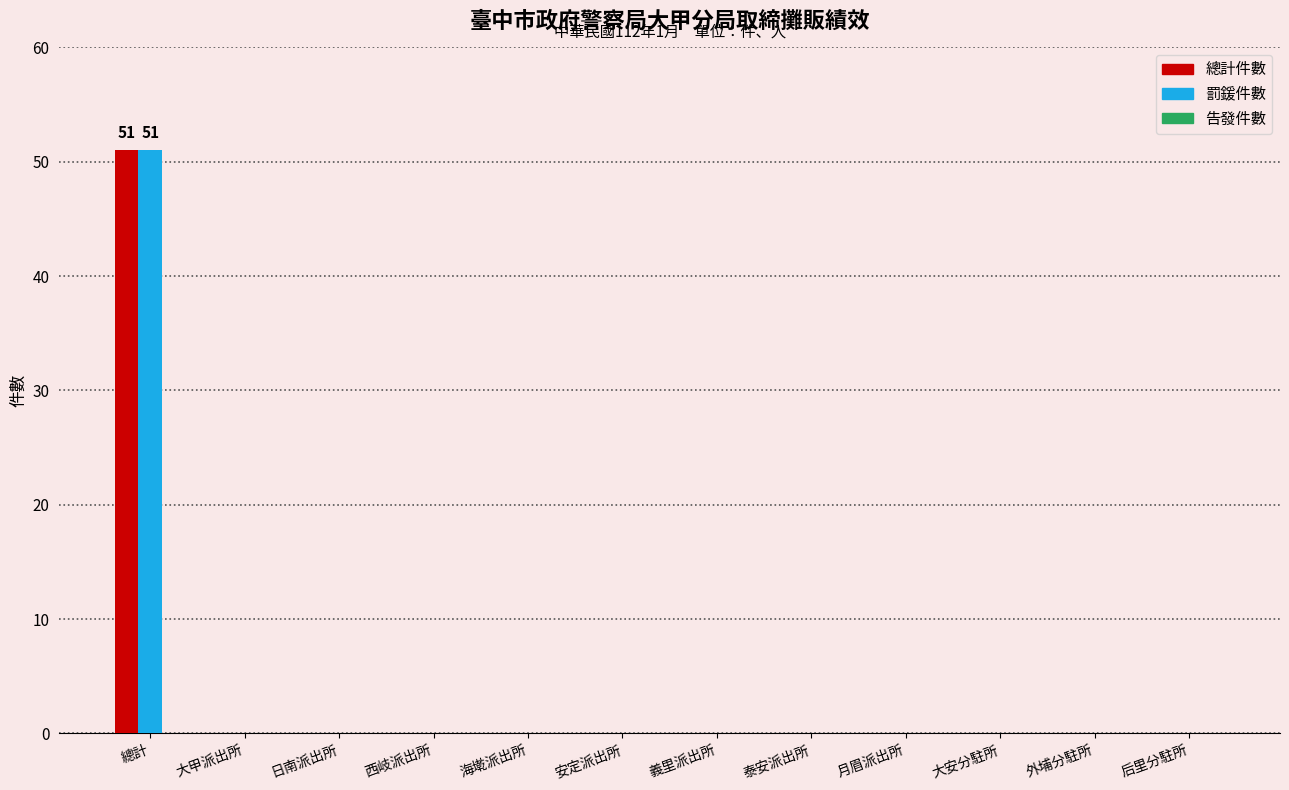

True or false: 總計件數 has a value of -28 at 月眉派出所.

False